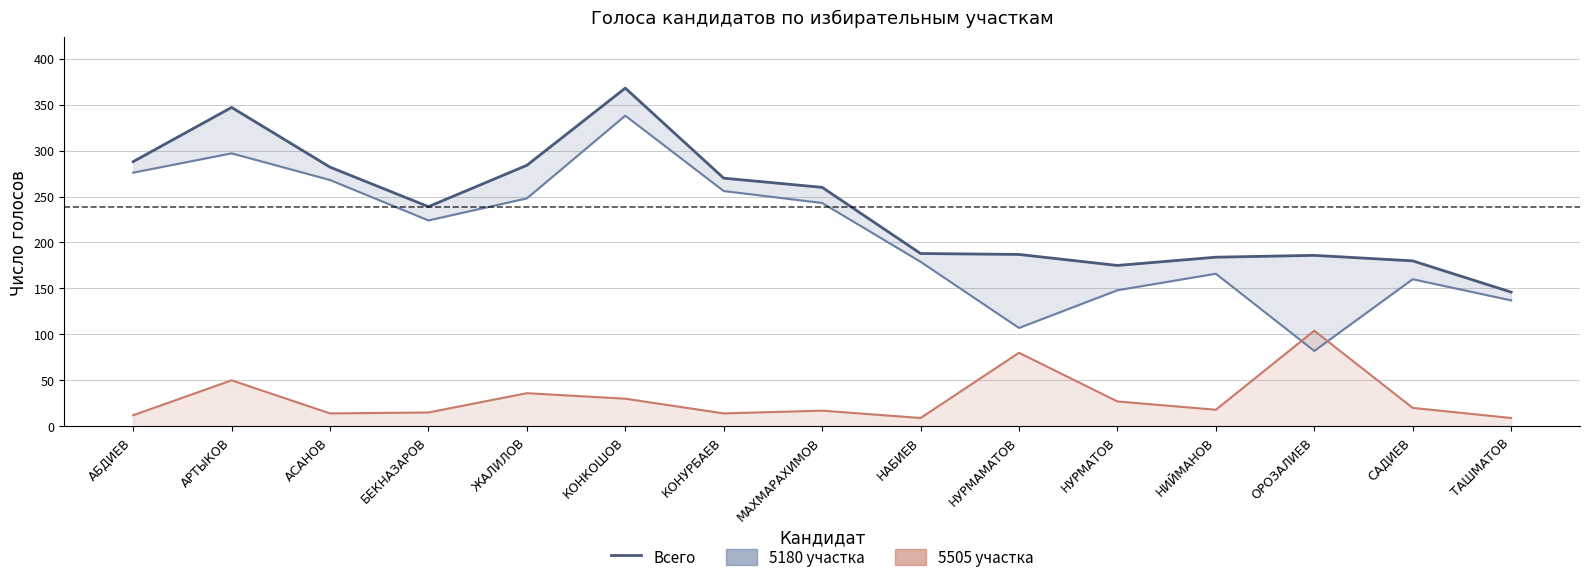

What is the value of the 5505 участка point at the 14th from the left?

20